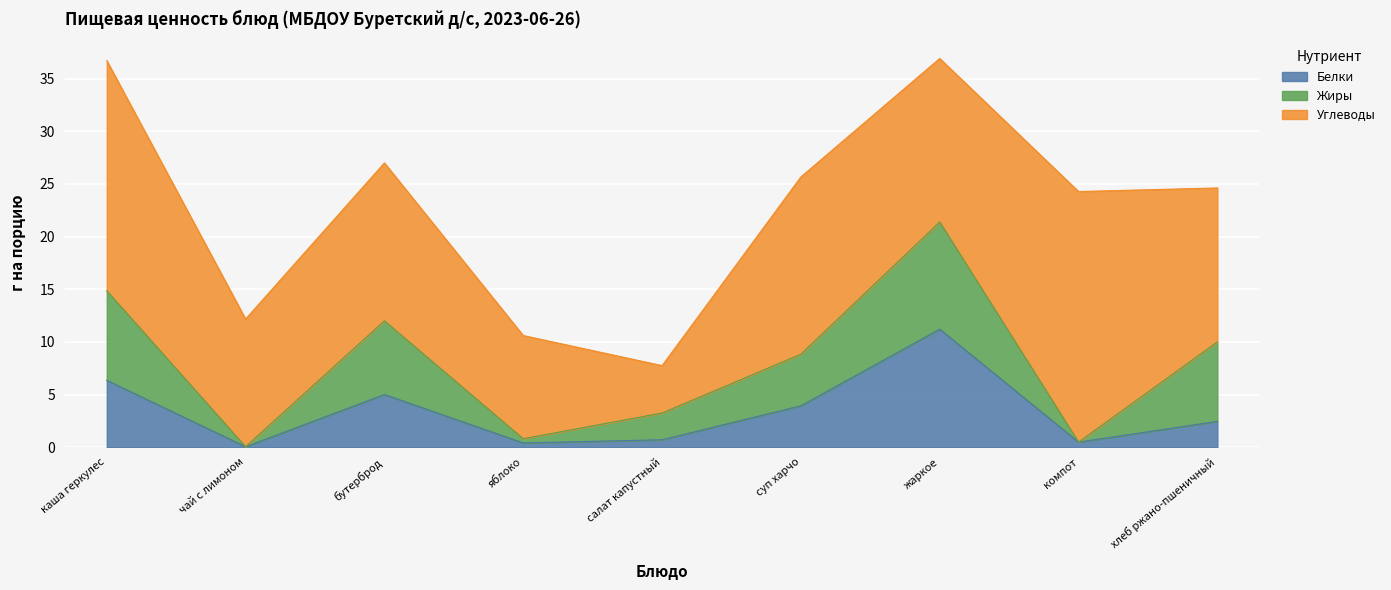

What is the spread (max minus min) of values at яблоко?

9.4